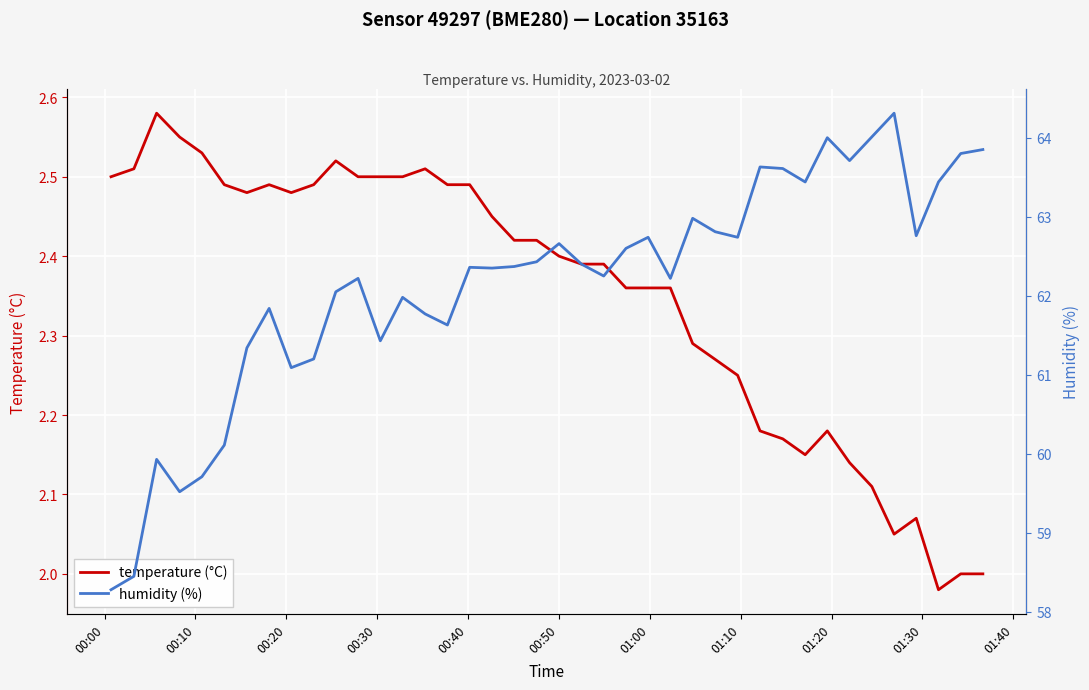

What is the lowest value of the humidity (%) series?

58.3